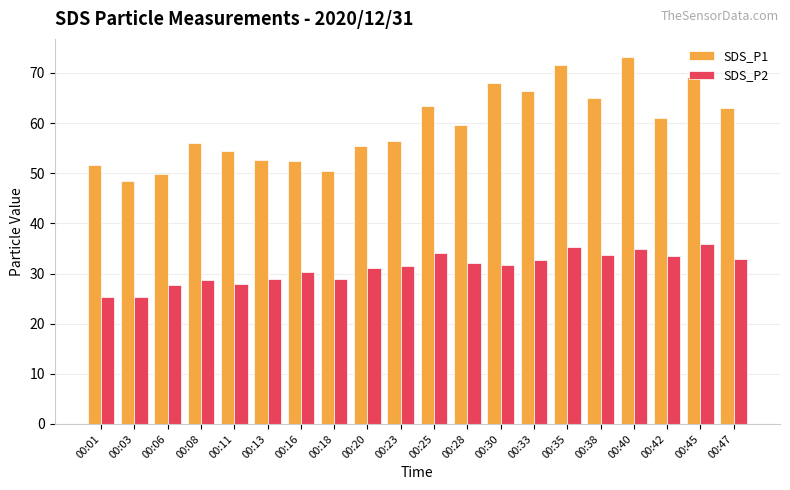

At how many categories does at least one series exceed 62?

8